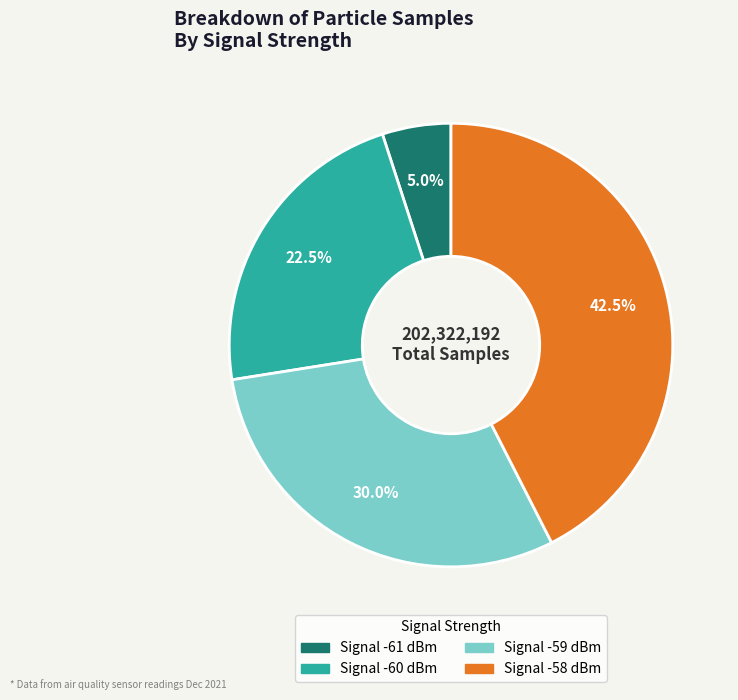

Count the number of slices in the pie.

4